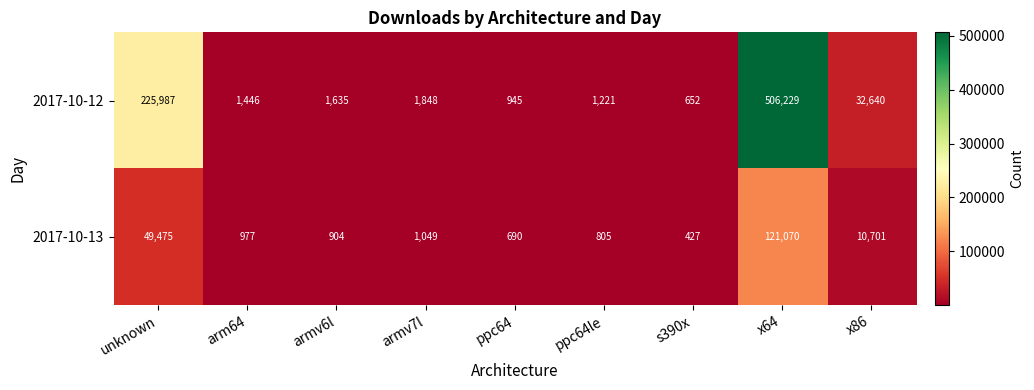

Which category has the lowest value across all series?

s390x